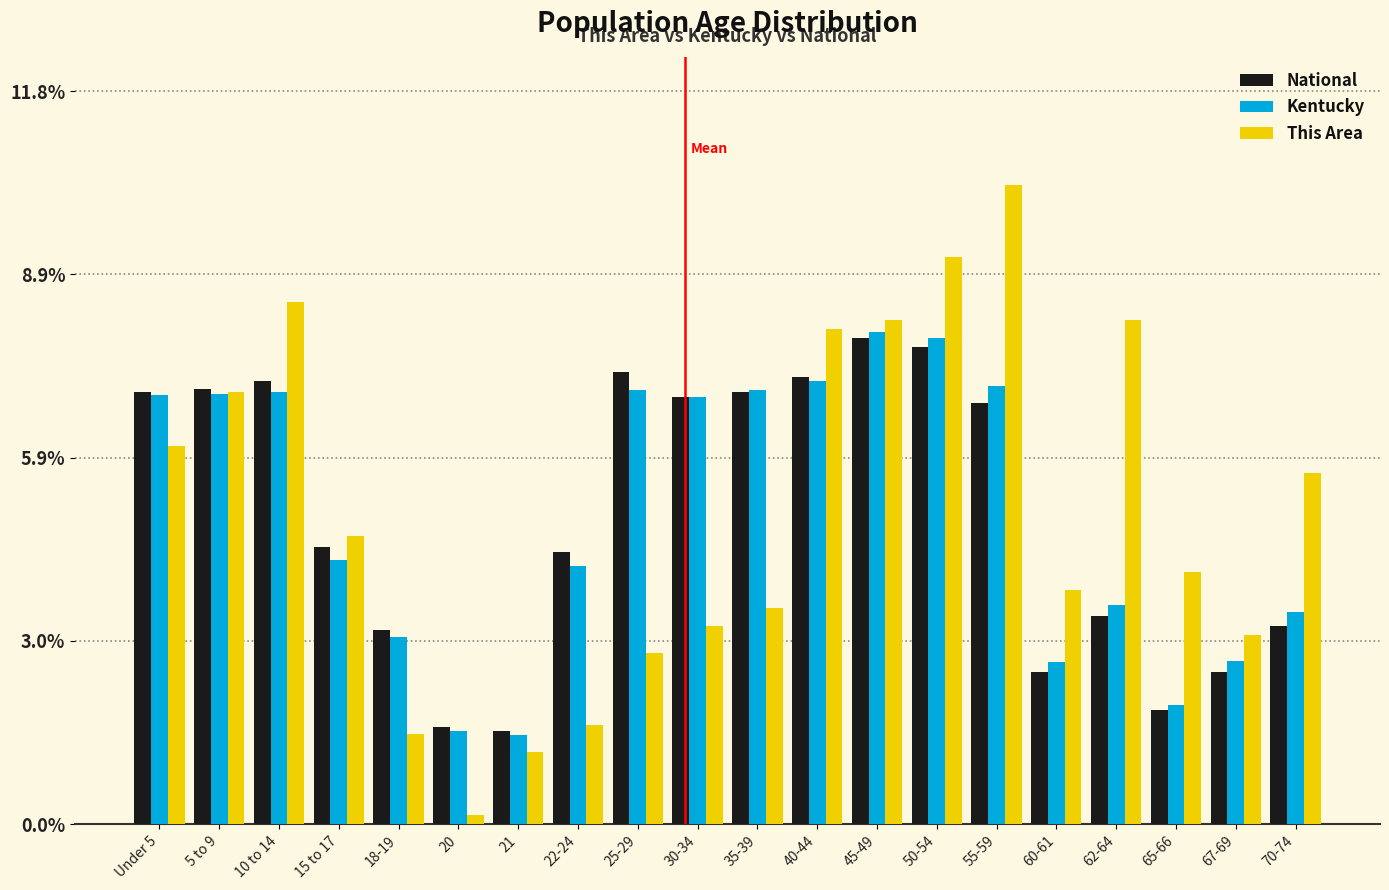

What is the total value across all series at 65-66?

7.8